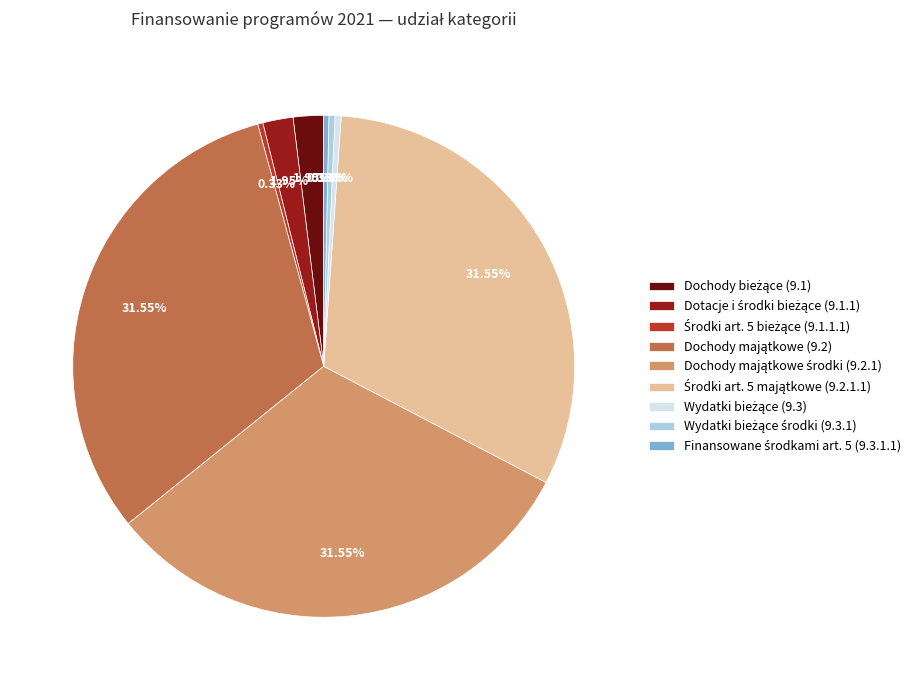

Is there a majority slice in this chart?

No